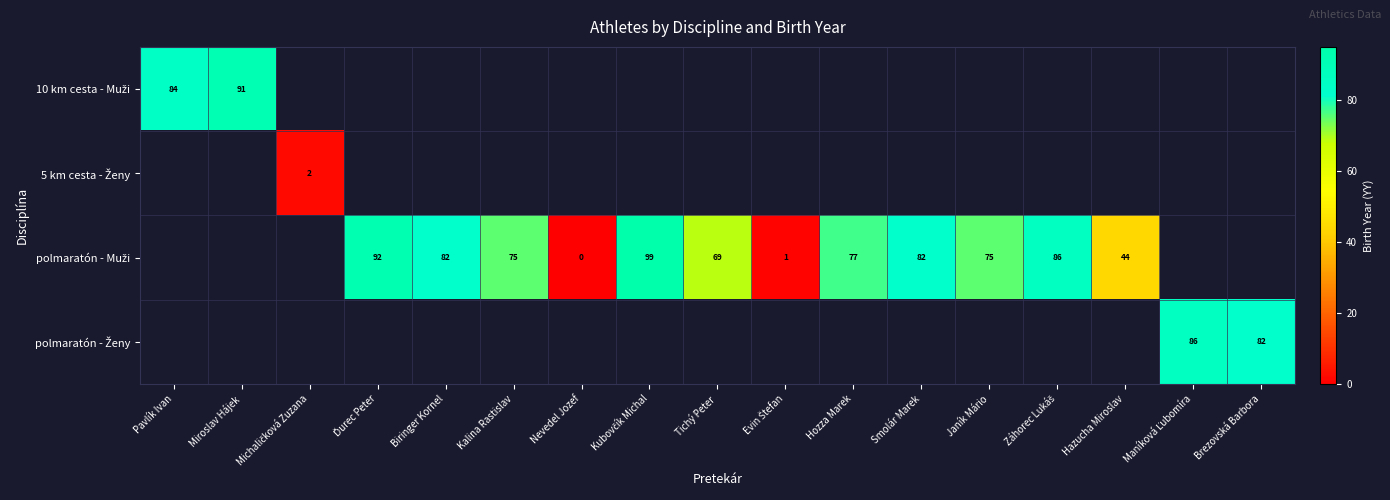

True or false: polmaratón - Muži has a value of 129.3 at Kubovčík Michal.

False